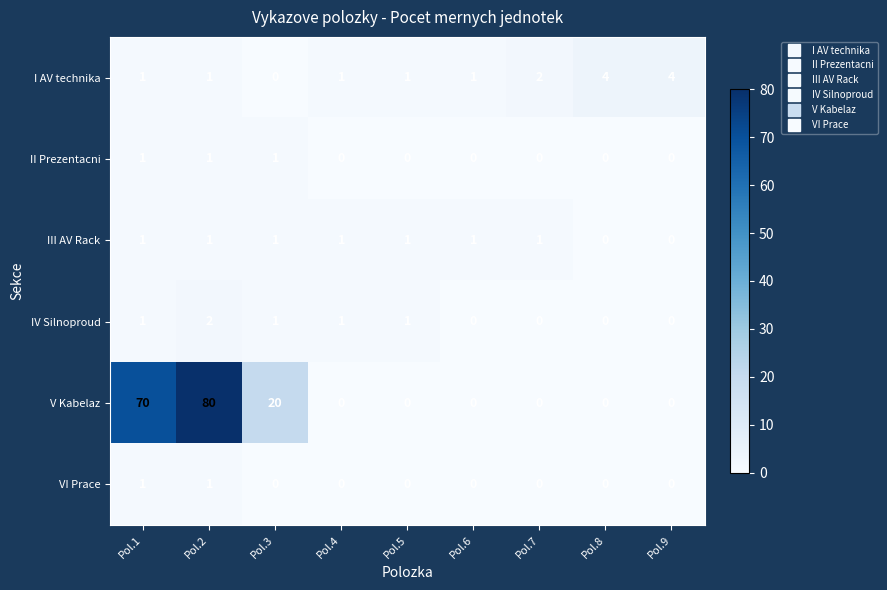

What is the total value across all series at Pol.8?

4